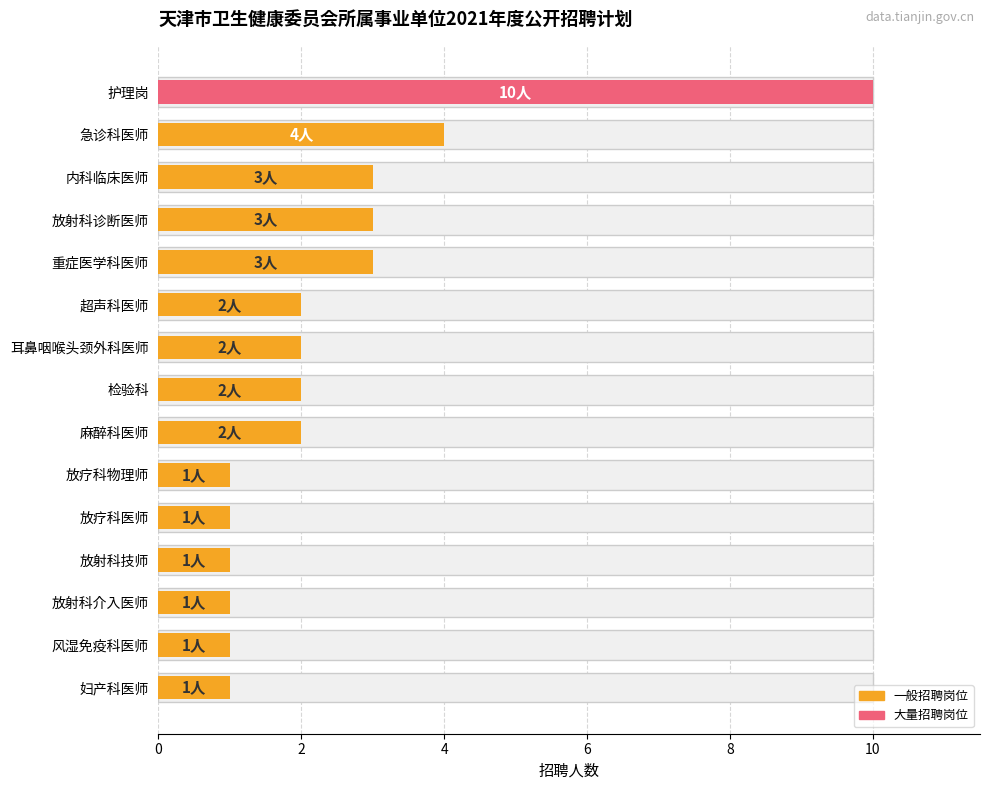

What is the value of the 5th bar from the left?

3